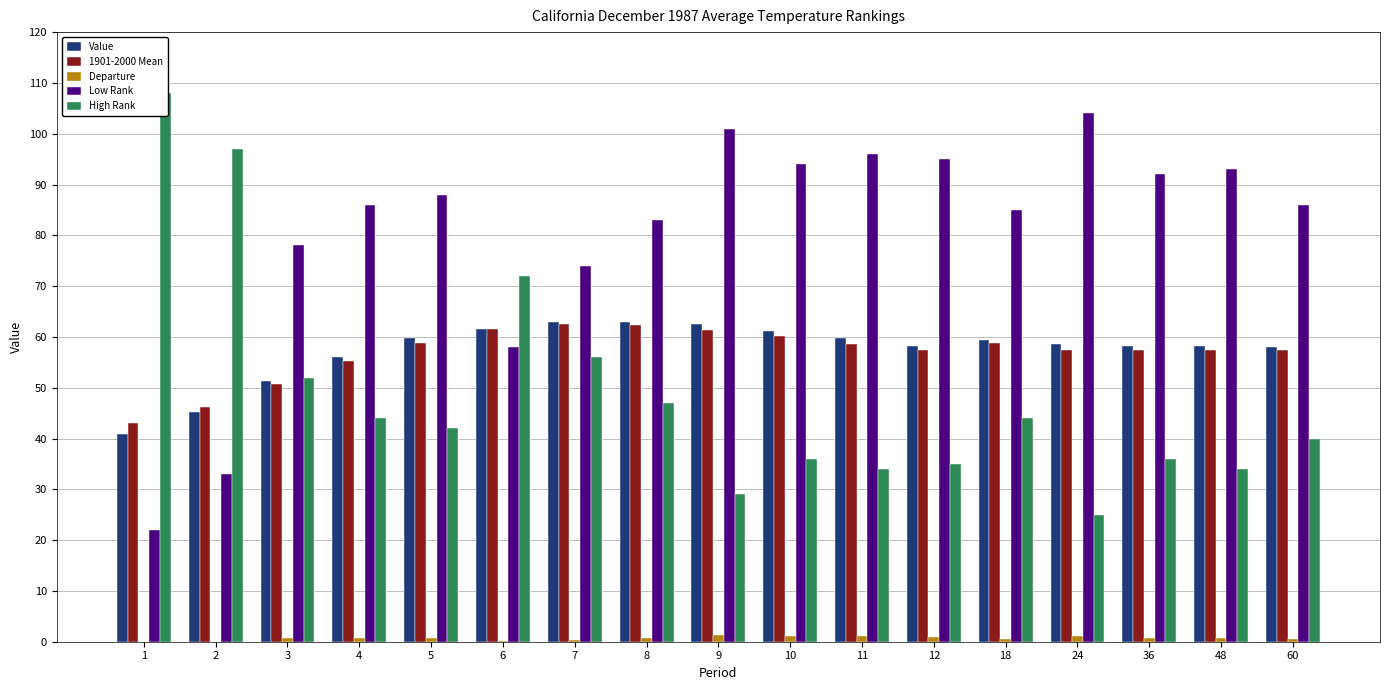

Count the number of data series in this chart.

5